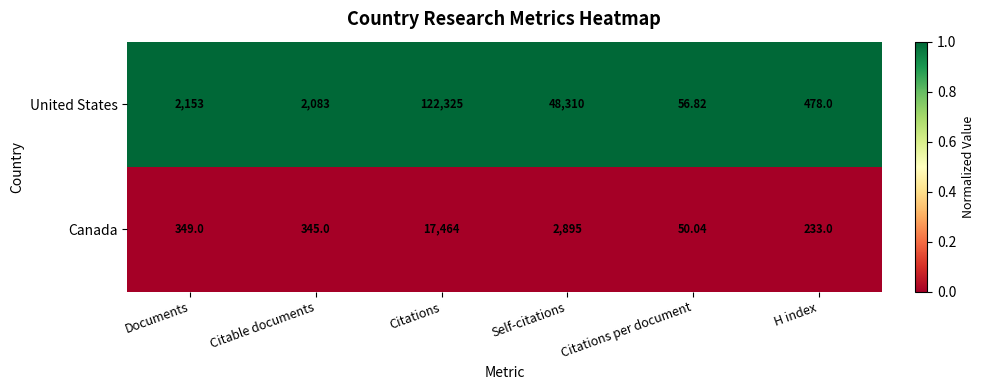

Rank the series at H index from lowest to highest value.

Canada, United States